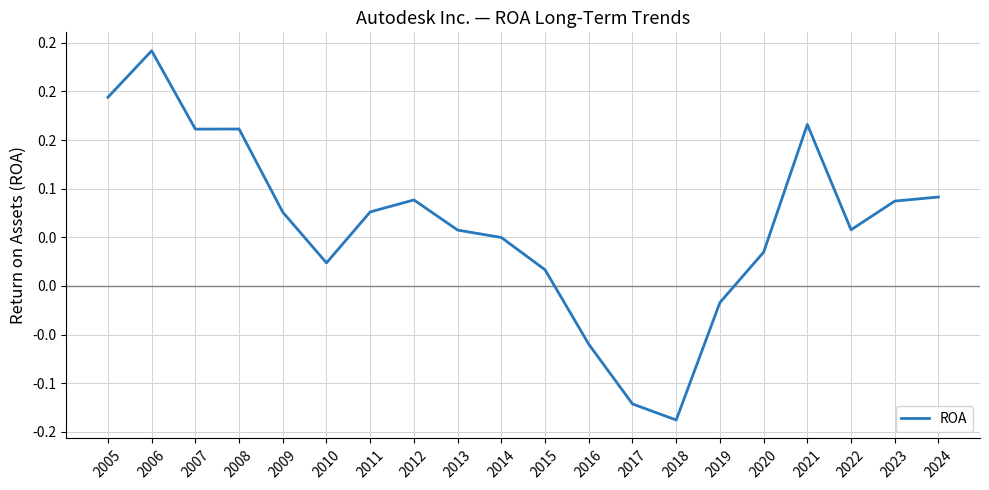

What is the difference between the values at 2020 and 2021?

0.1